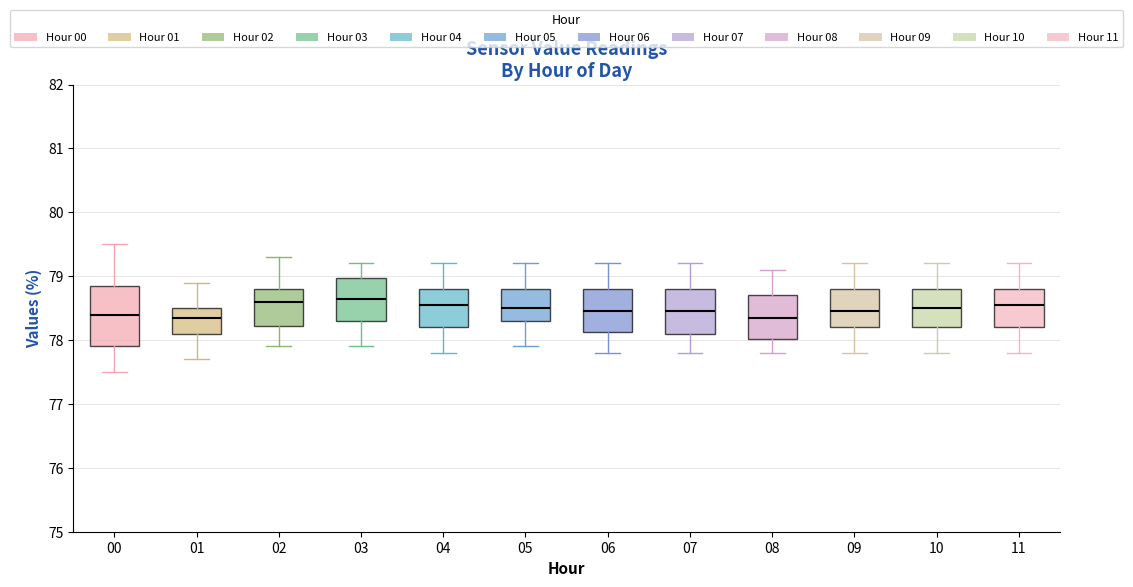

Where is the upper edge of the box at x = 09 on the y-axis? The values are not printed on the chart, so give them approximately, as read against the axis.

78.8